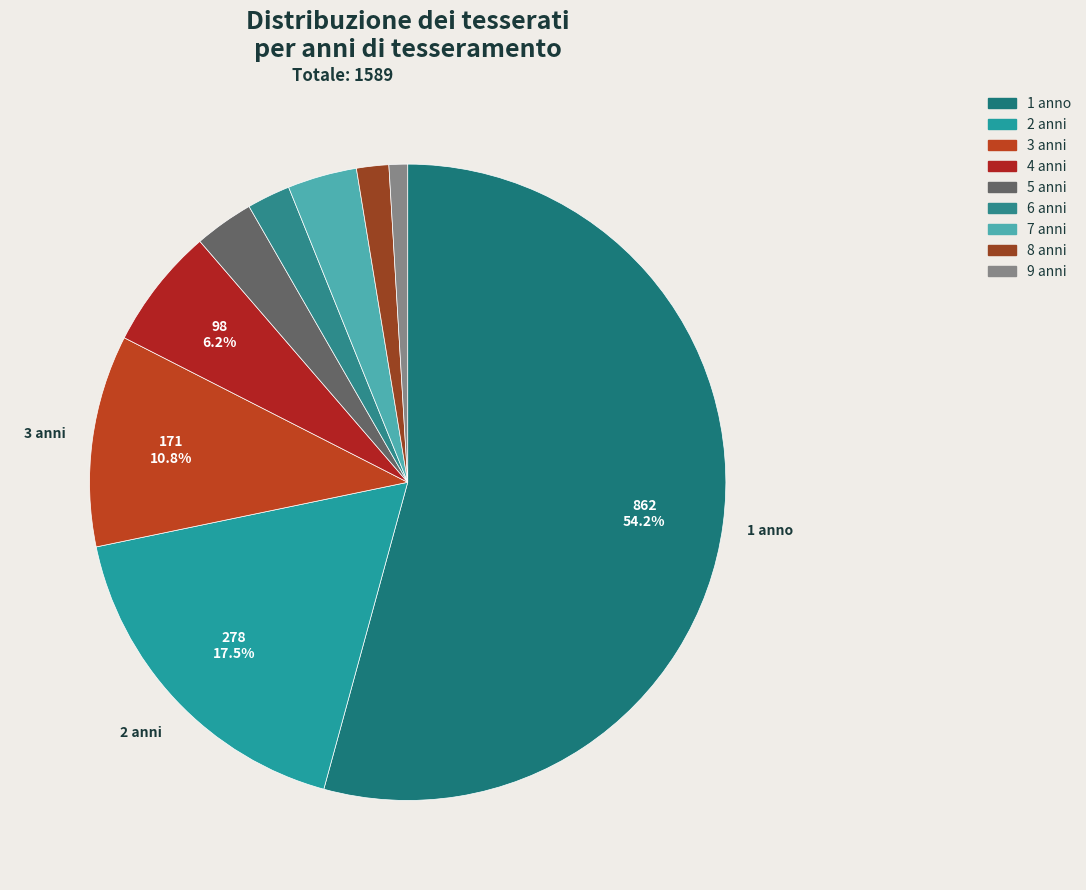

Combined, do 5 anni and 2 anni account for over 50%?

No